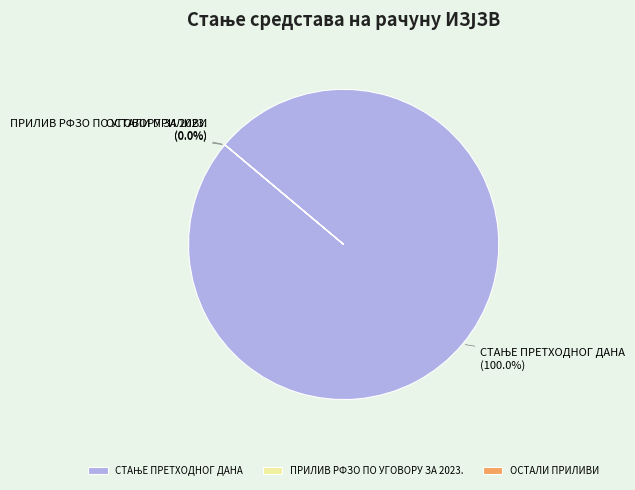

Which category has the smallest portion of the pie?

ОСТАЛИ ПРИЛИВИ